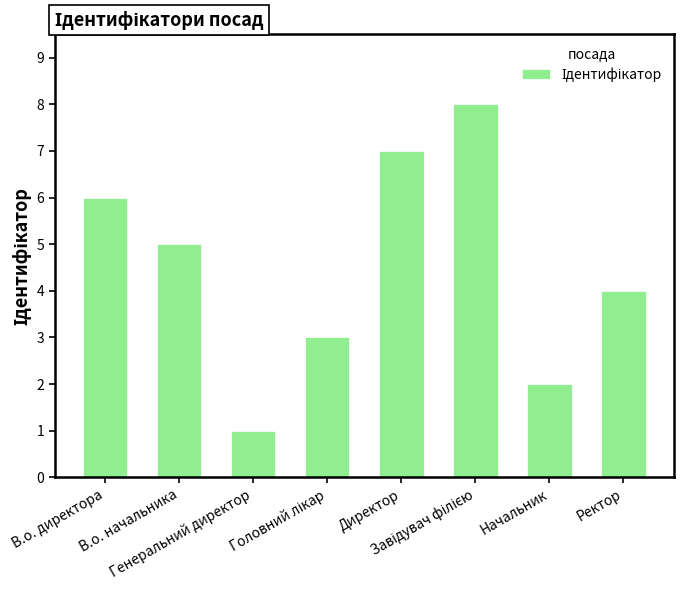

How many values are below 5?

4